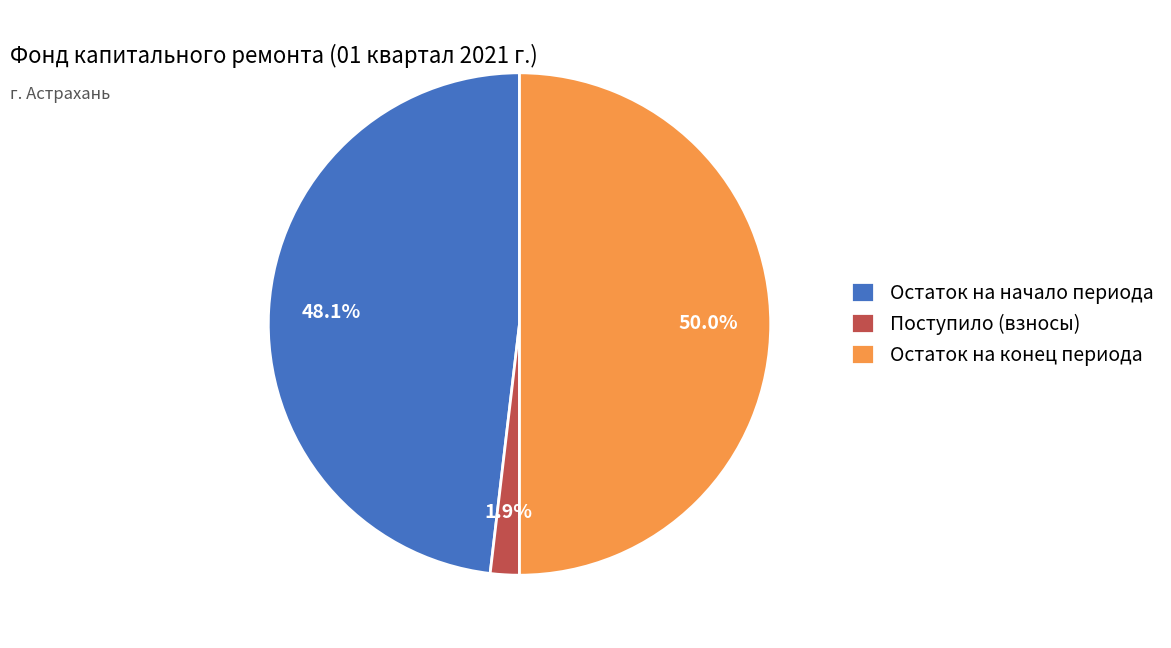

Which has a higher value, Поступило (взносы) or Остаток на начало периода?

Остаток на начало периода